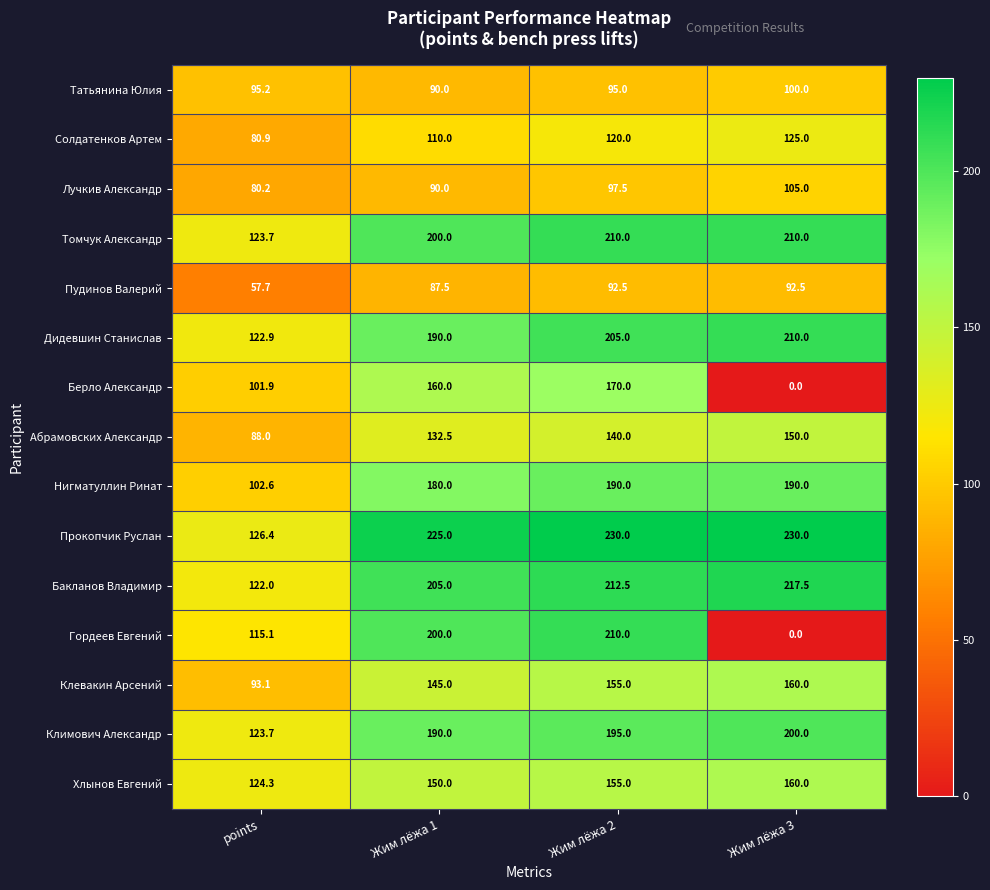

What is the difference between the highest and lowest values at points?

68.7